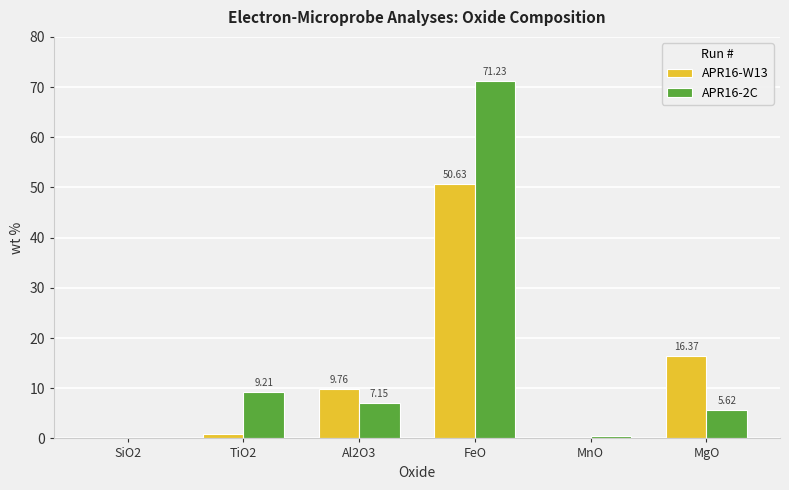

Which series changed the most between SiO2 and MgO?

APR16-W13